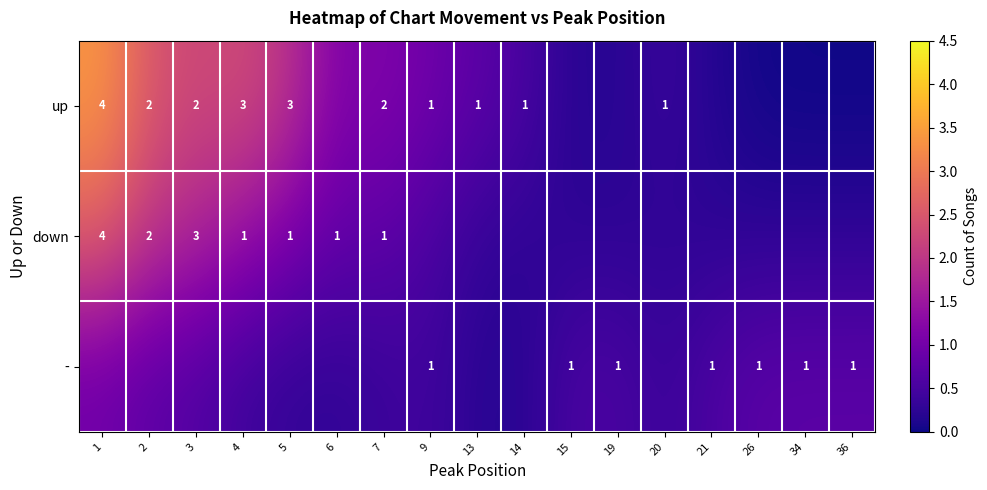

How many distinct data groups are displayed?

3